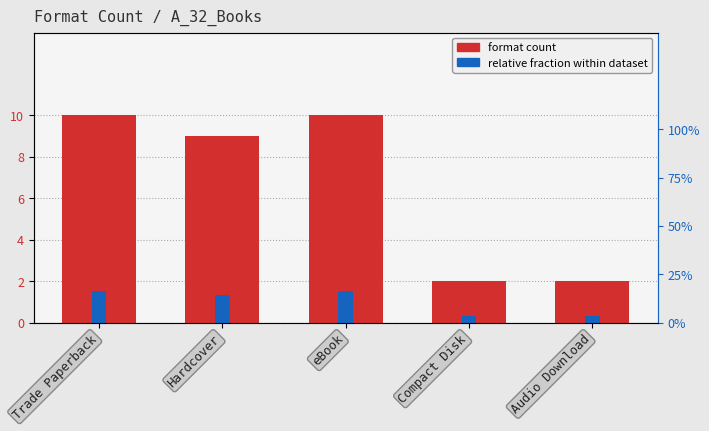

Reading left to right, transcribe all the data shown in this chart.

Format Count: Trade Paperback=10.0	Hardcover=9.0	eBook=10.0	Compact Disk=2.0	Audio Download=2.0
Relative fraction: Trade Paperback=1.5	Hardcover=1.4	eBook=1.5	Compact Disk=0.3	Audio Download=0.3